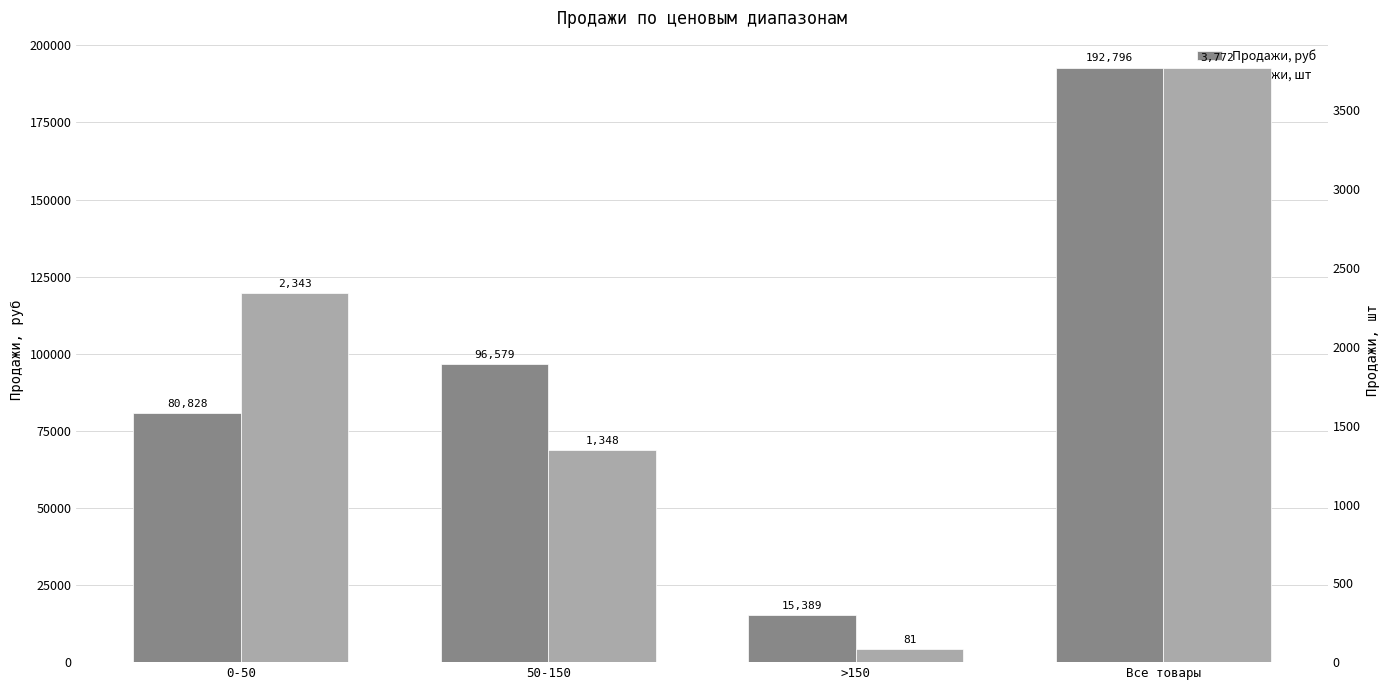

Is it true that Продажи, руб equals 43113.1 at Все товары?

False